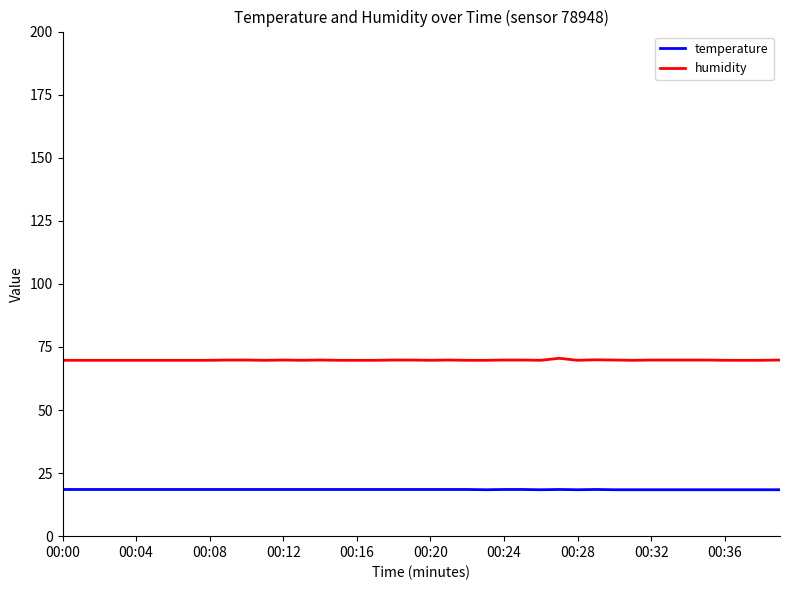

Rank the series by their maximum value, from highest to lowest.

humidity, temperature